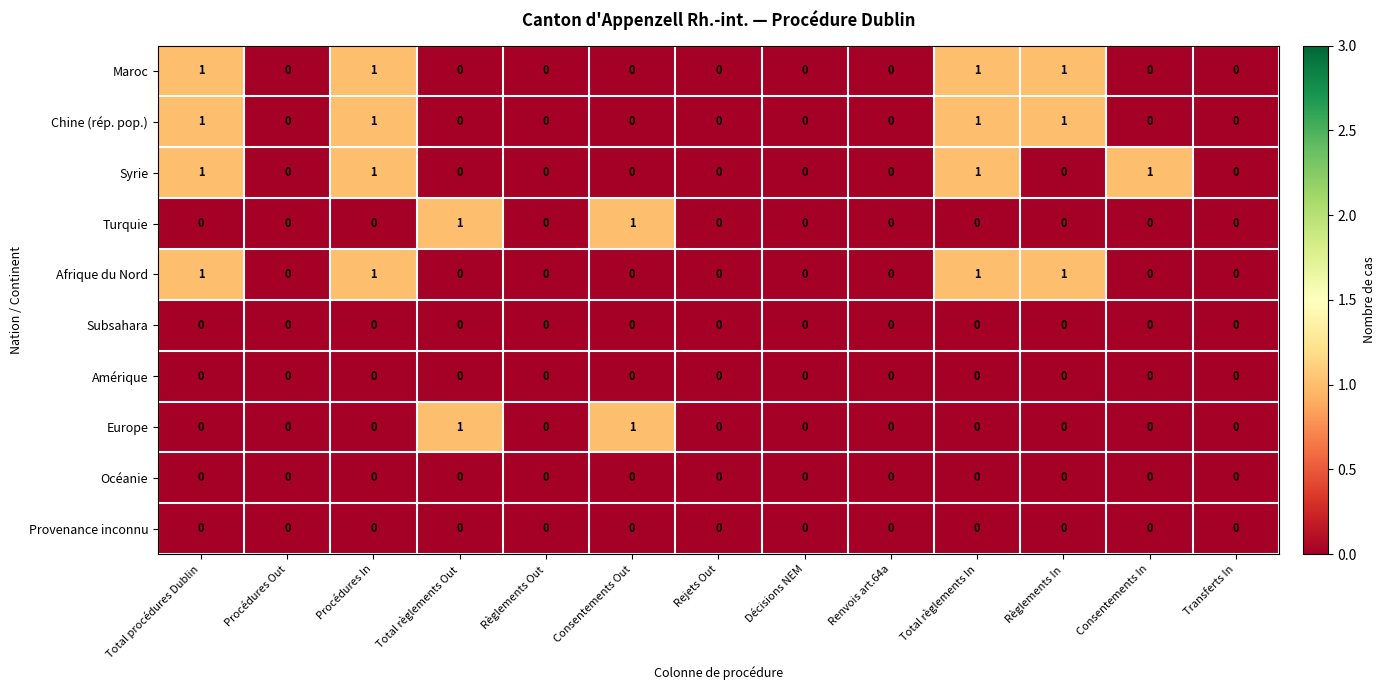

What is the sum of all Chine (rép. pop.) values?

4